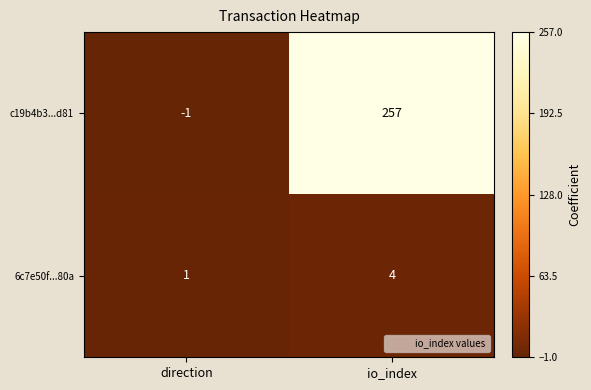

What is the difference between the maximum and minimum values in the 6c7e50f...80a series?

3